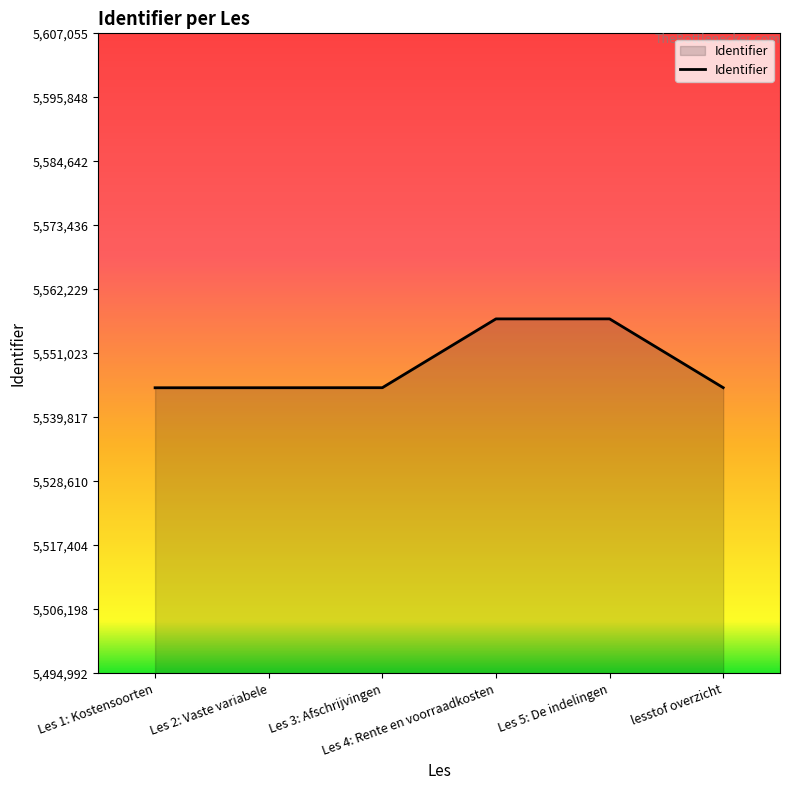

True or false: the data has more than 0 interior local peaks.

True